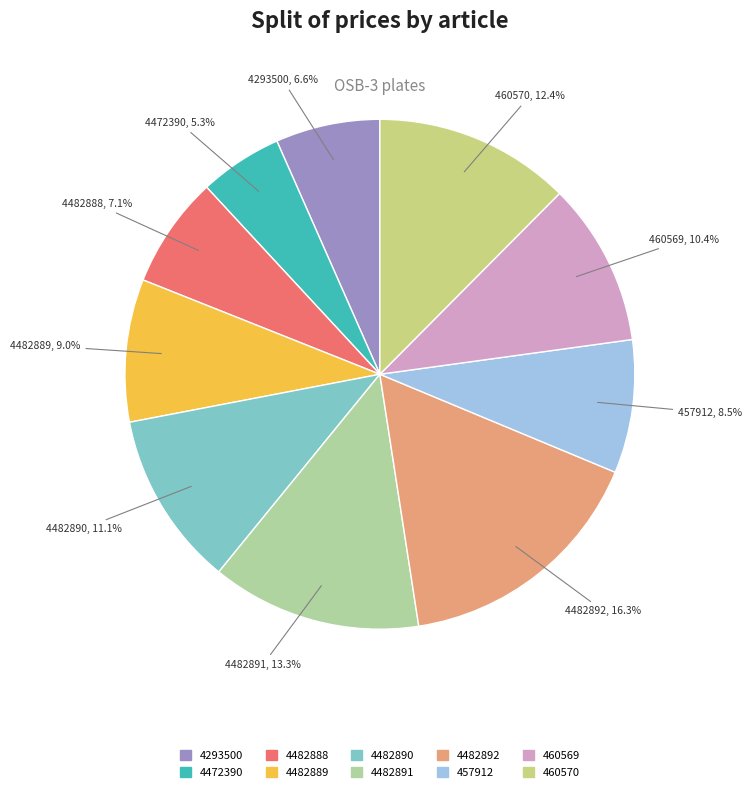

Count the number of slices in the pie.

10